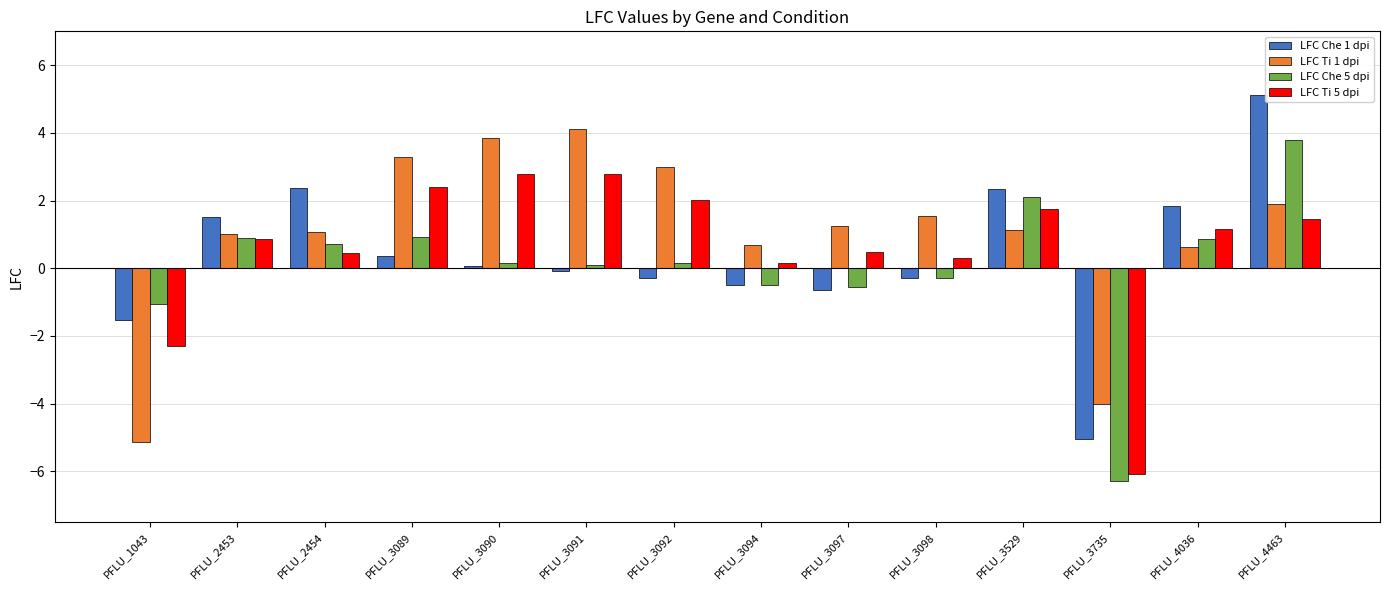

Rank the series by their maximum value, from highest to lowest.

LFC Che 1 dpi, LFC Ti 1 dpi, LFC Che 5 dpi, LFC Ti 5 dpi